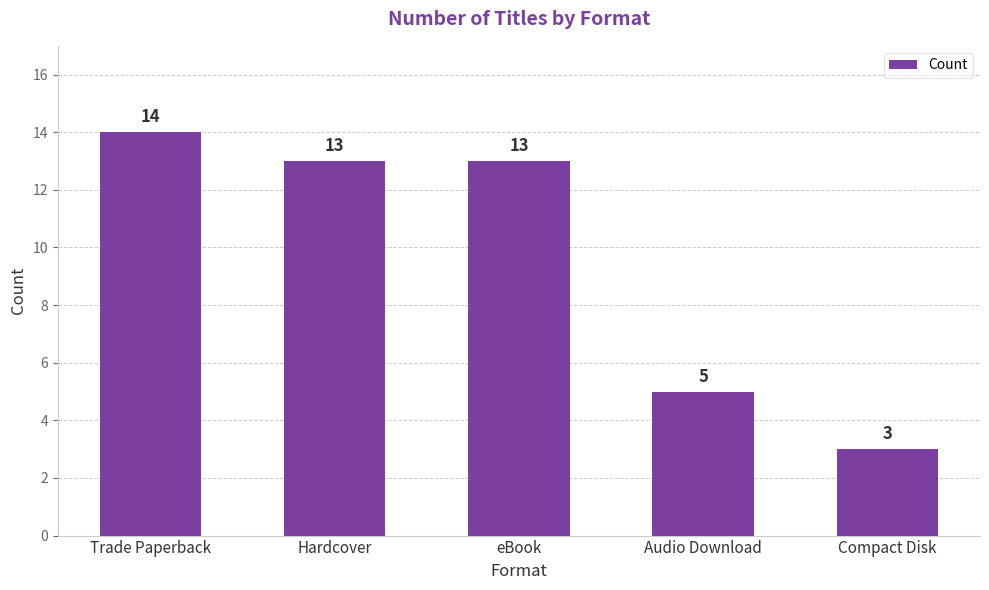

Does the chart contain any negative values?

No